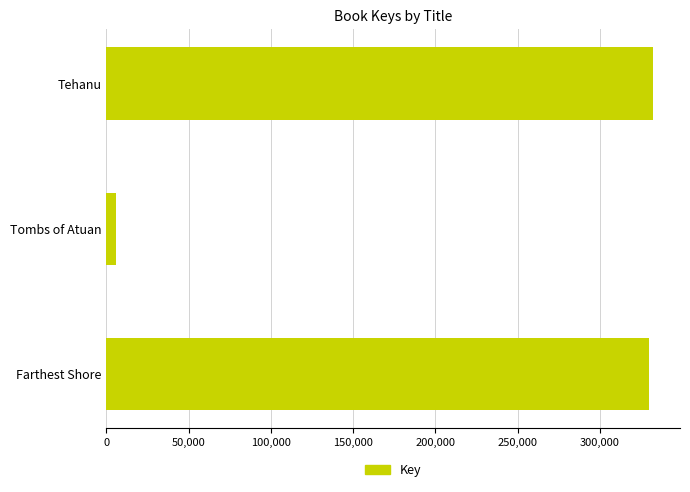

Reading bottom to top, what are all the values shown in this chart?

Farthest Shore=329990	Tombs of Atuan=6081	Tehanu=332123